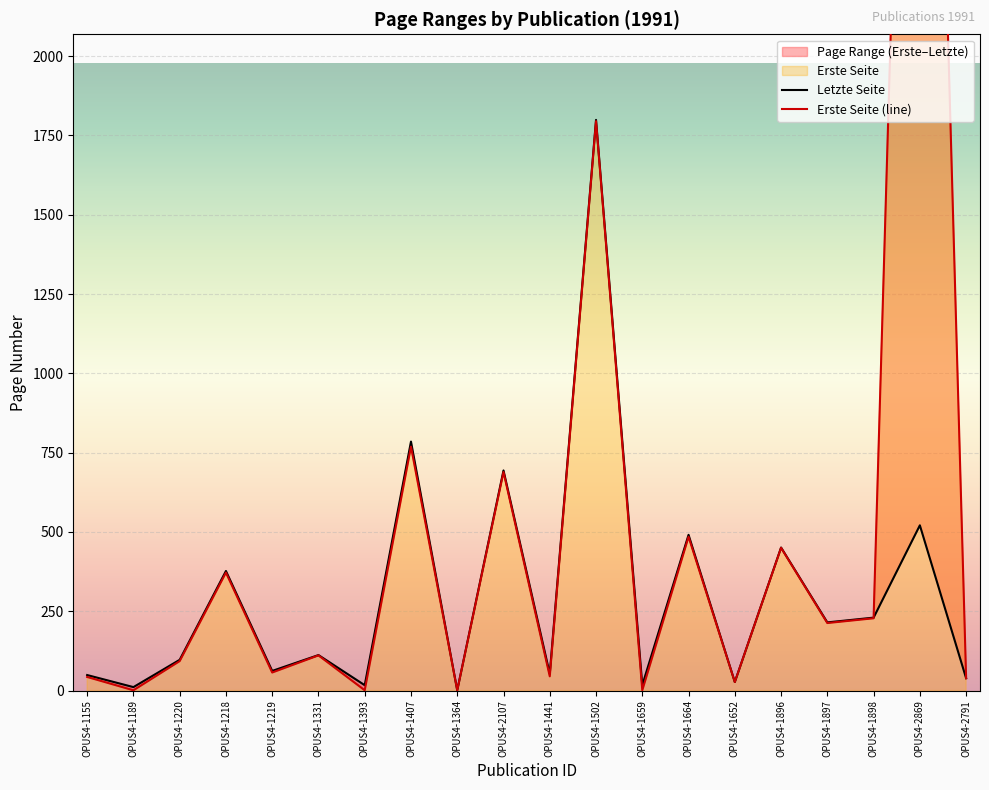

How many values in the Letzte Seite series exceed 112?

9